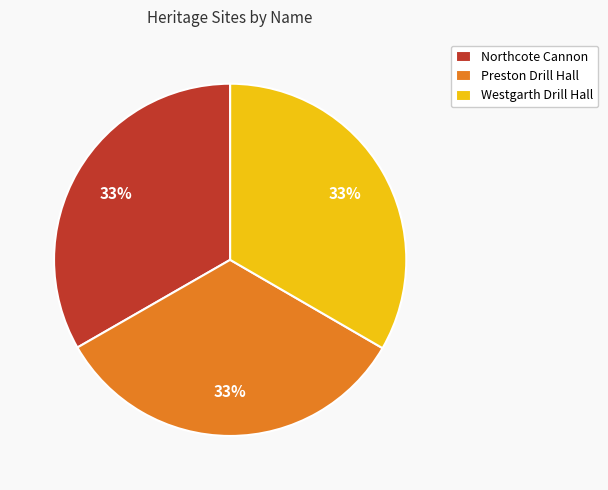

Combined, do Westgarth Drill Hall and Preston Drill Hall account for over 50%?

Yes